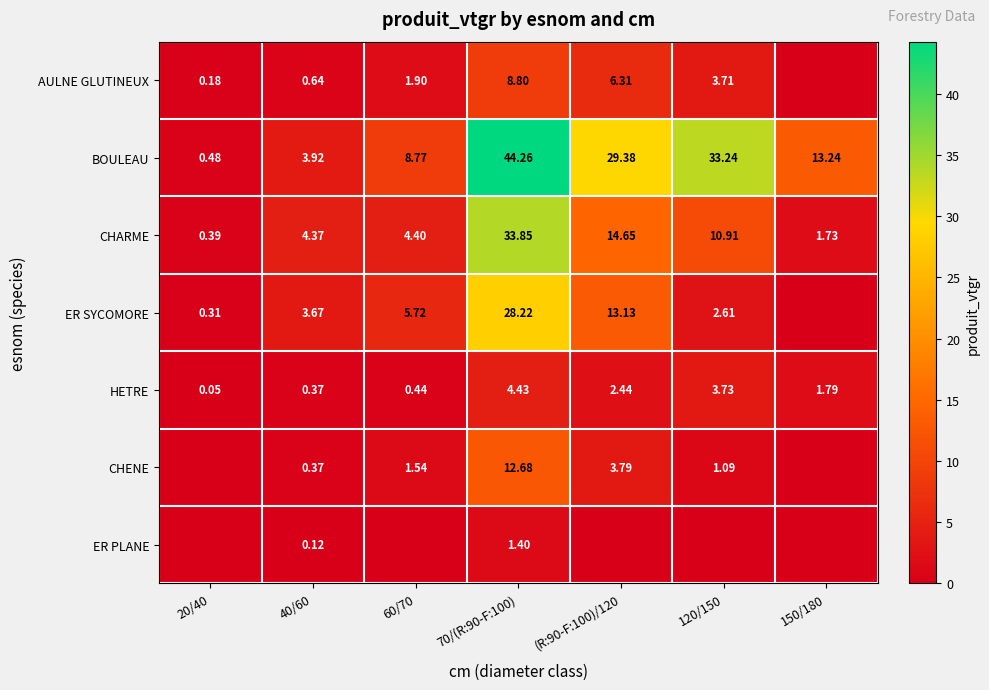

At 70/(R:90-F:100), list the series in order from largest to smallest.

BOULEAU, CHARME, ER SYCOMORE, CHENE, AULNE GLUTINEUX, HETRE, ER PLANE